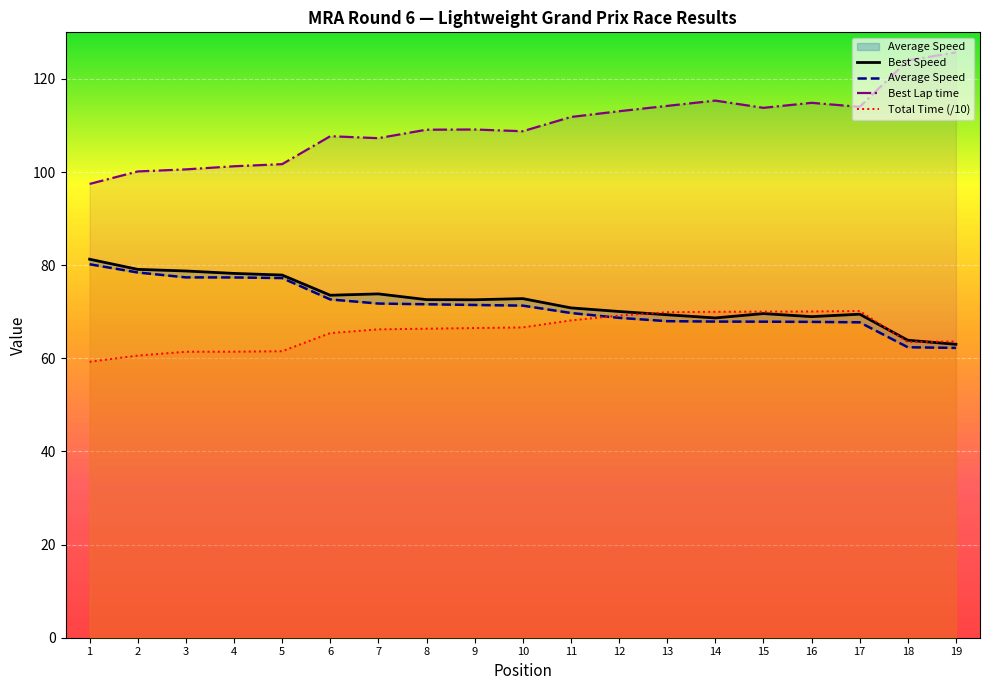

Reading right to left, transcribe all the data shown in this chart.

Total Time: 63.6	63.5	70.2	70.1	70.0	70.0	69.9	69.2	68.1	66.6	66.5	66.4	66.2	65.4	61.5	61.4	61.4	60.6	59.3
Best Lap time: 125.7	124.0	114.0	114.9	113.8	115.3	114.2	113.1	111.8	108.8	109.1	109.1	107.3	107.7	101.7	101.2	100.6	100.1	97.4
Best Speed: 63.0	63.9	69.5	69.0	69.6	68.7	69.3	70.1	70.8	72.8	72.6	72.6	73.8	73.5	77.9	78.2	78.8	79.1	81.3
Average Speed: 62.2	62.4	67.7	67.8	67.9	67.9	68.0	68.7	69.7	71.3	71.5	71.6	71.8	72.6	77.2	77.4	77.4	78.4	80.2